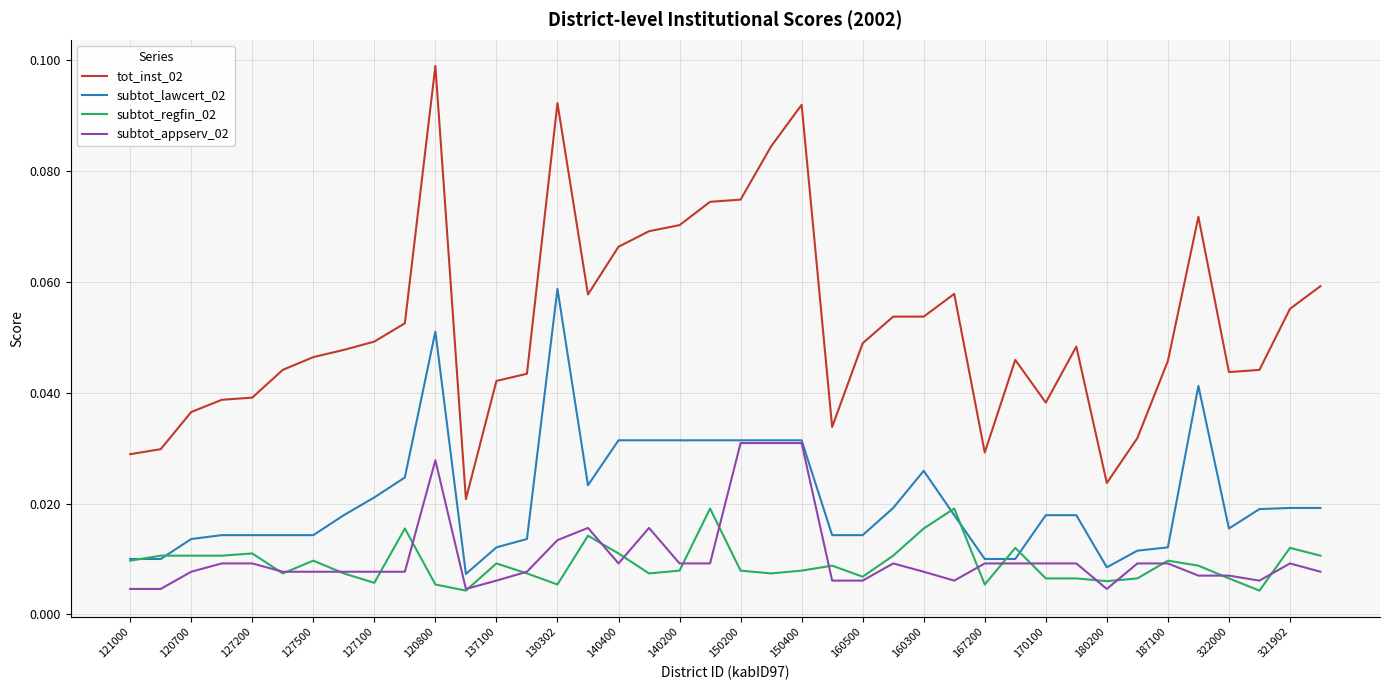

True or false: tot_inst_02 has more than 2 points higher than both neighbors.

True